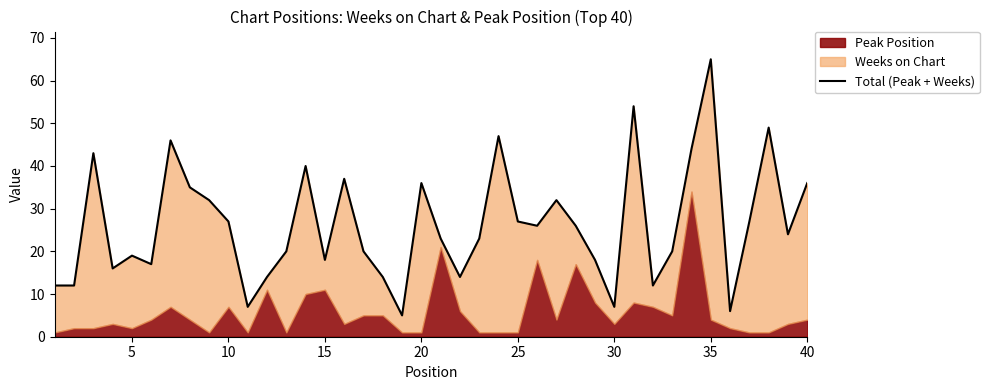

What is the smallest value displayed?

5